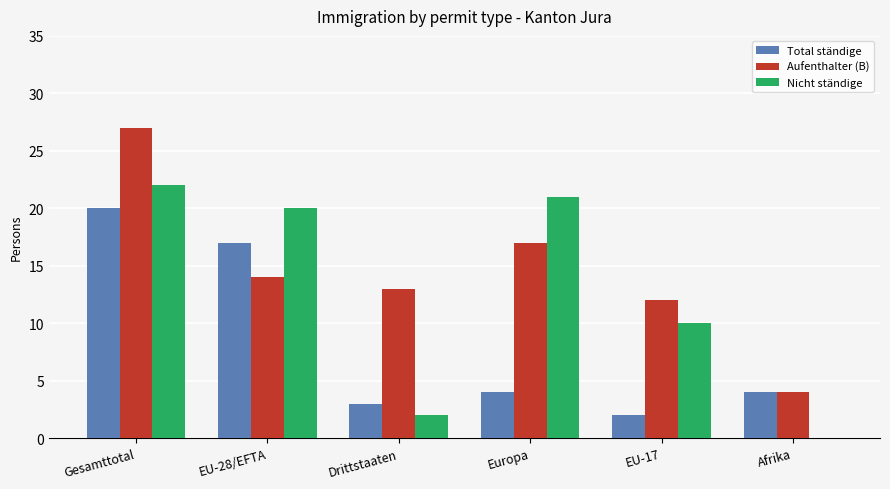

The value of Nicht ständige at Europa is 37. True or false?

False